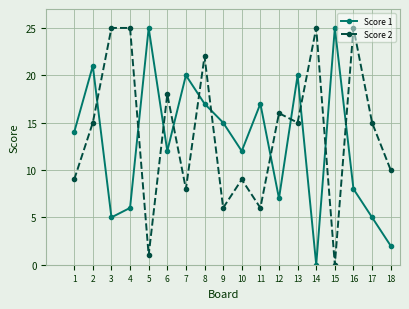

Rank the series at 11 from lowest to highest value.

Score 2, Score 1